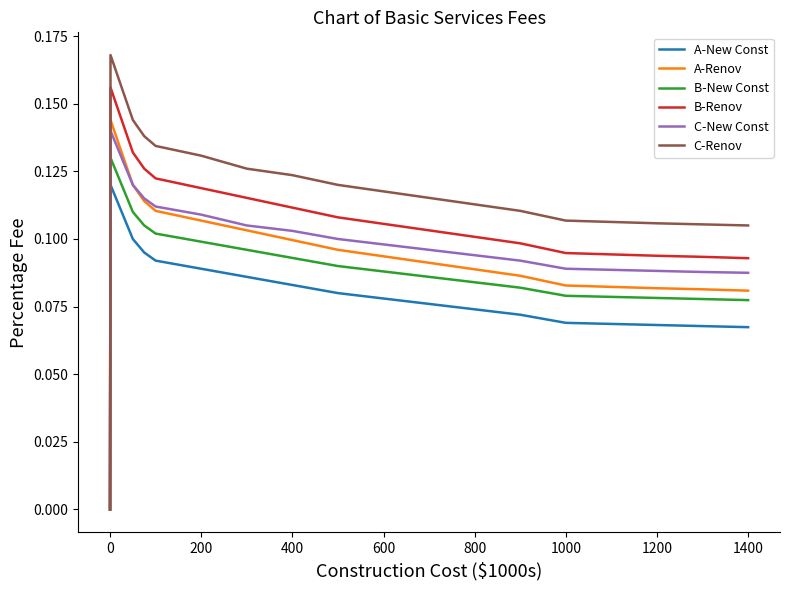

Which series has the largest total across all categories?

C-Renov